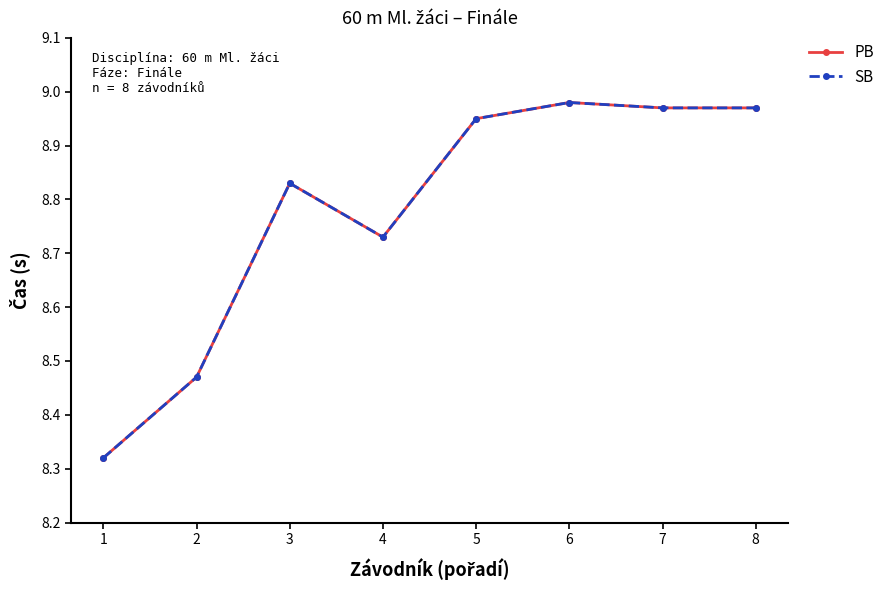

What is the minimum value shown in the chart?

8.3